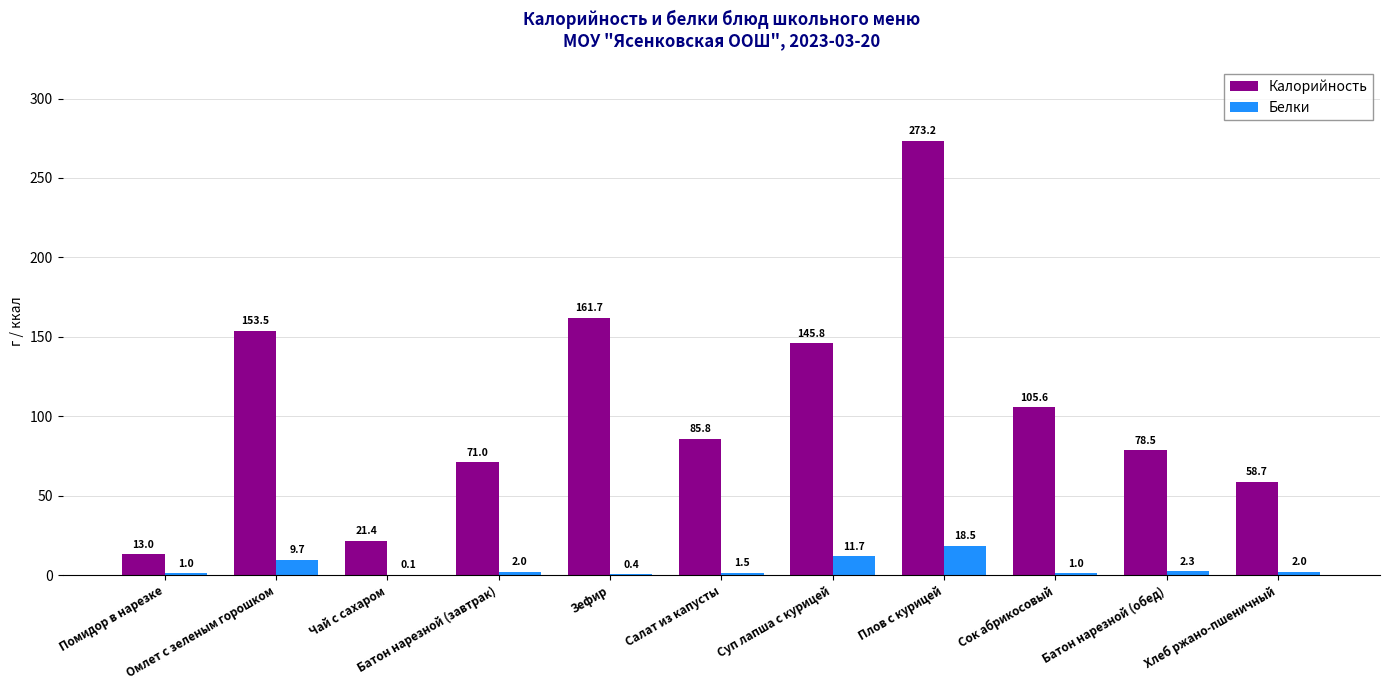

What is the spread (max minus min) of values at Батон нарезной (завтрак)?

69.0